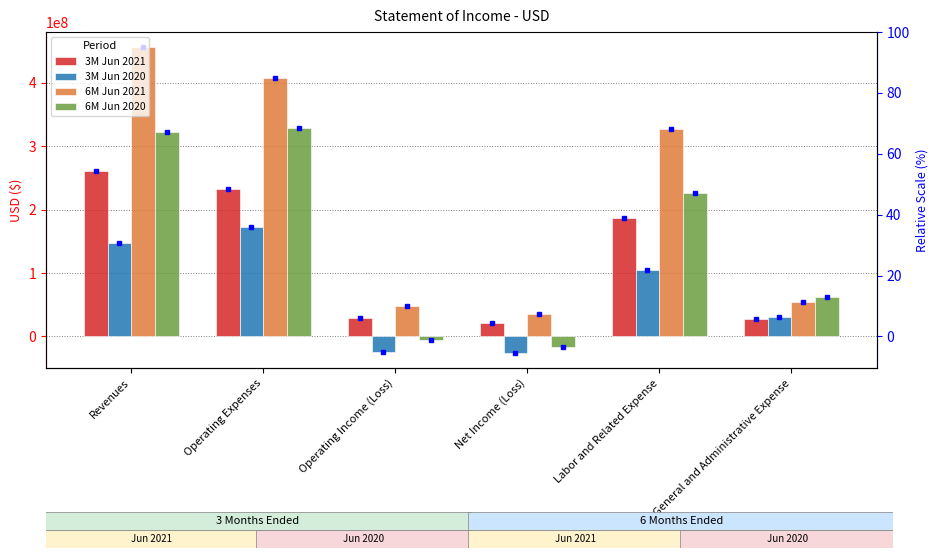

Reading left to right, transcribe all the data shown in this chart.

3M Jun 2021: Revenues=261235000	Operating Expenses=232529000	Operating Income (Loss)=28706000	Net Income (Loss)=20765000	Labor and Related Expense=186054000	General and Administrative Expense=27353000
3M Jun 2020: Revenues=147835000	Operating Expenses=171821000	Operating Income (Loss)=-23986000	Net Income (Loss)=-25733000	Labor and Related Expense=104658000	General and Administrative Expense=30846000
6M Jun 2021: Revenues=455966000	Operating Expenses=407652000	Operating Income (Loss)=48314000	Net Income (Loss)=35597000	Labor and Related Expense=327417000	General and Administrative Expense=54721000
6M Jun 2020: Revenues=322682000	Operating Expenses=328516000	Operating Income (Loss)=-5834000	Net Income (Loss)=-17067000	Labor and Related Expense=225747000	General and Administrative Expense=62223000